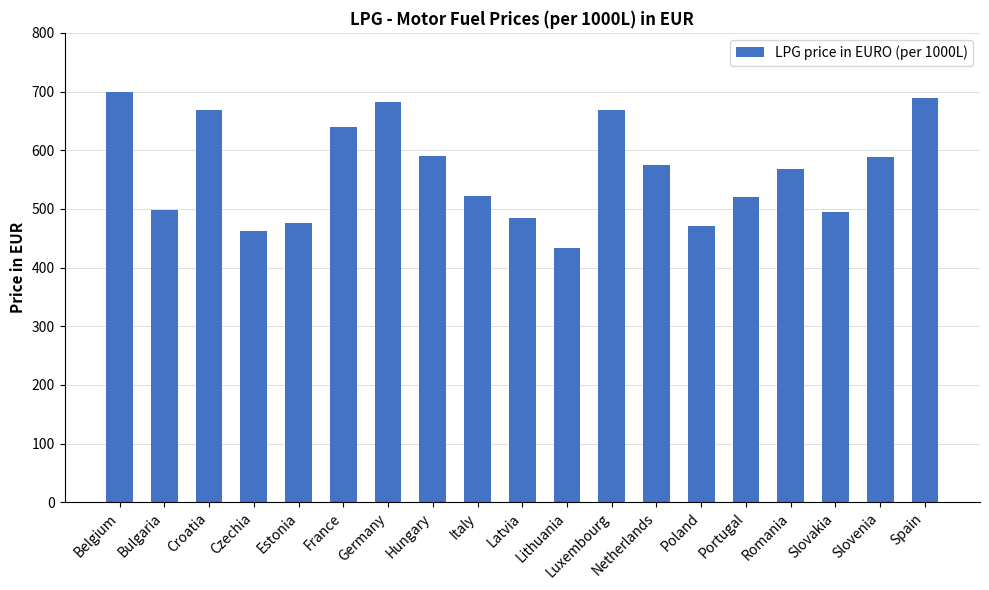

What is the label of the 17th bar from the left?

Slovakia